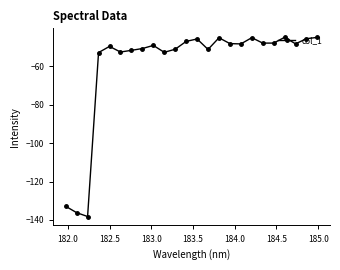

What is the smallest value displayed?

-138.2